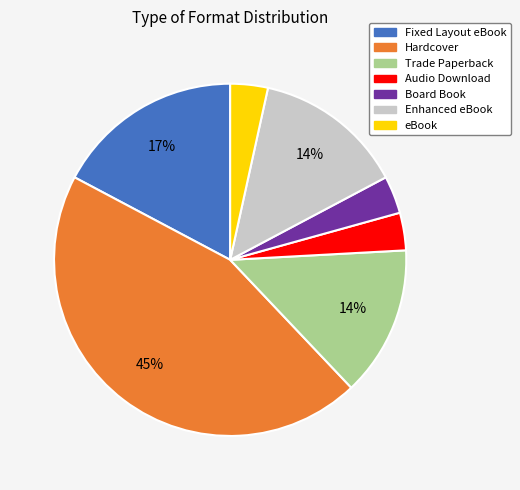

Between Trade Paperback and Fixed Layout eBook, which is larger?

Fixed Layout eBook